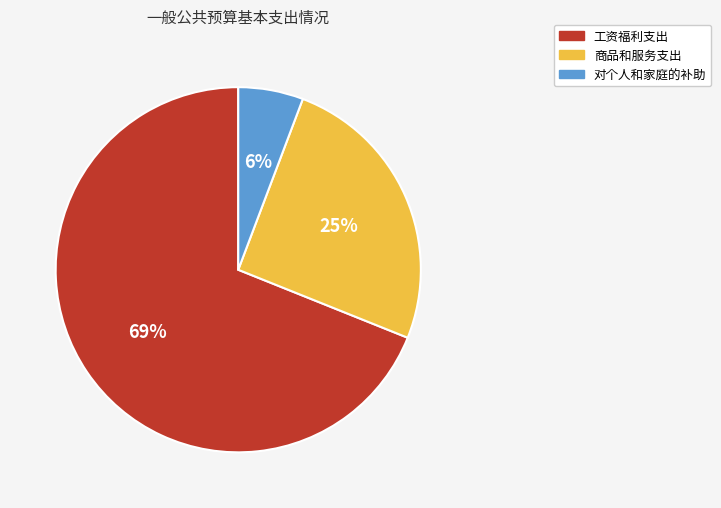

Combined, do 工资福利支出 and 对个人和家庭的补助 account for over 50%?

Yes